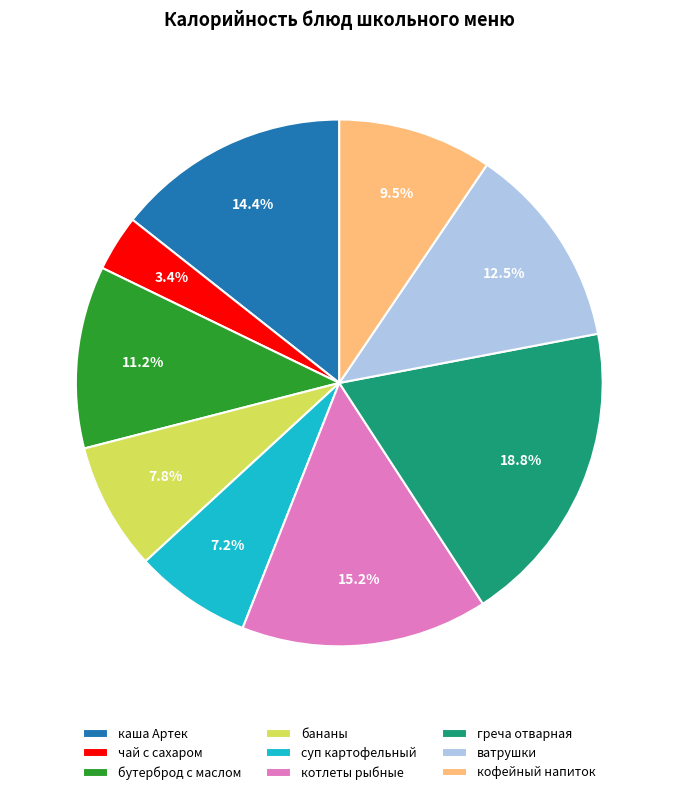

Which category has the biggest portion of the pie?

греча отварная